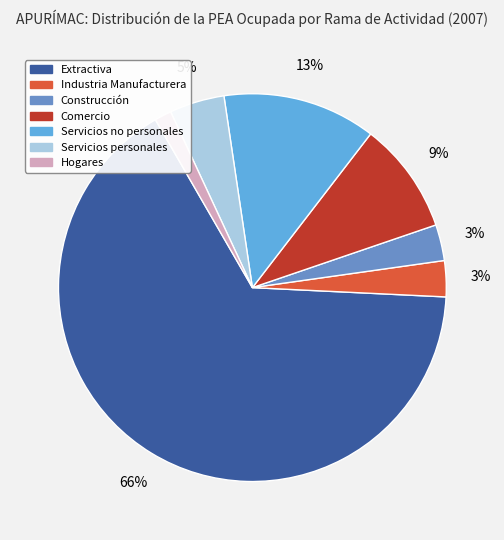

To the nearest percent, what is the average slice percentage?

14%